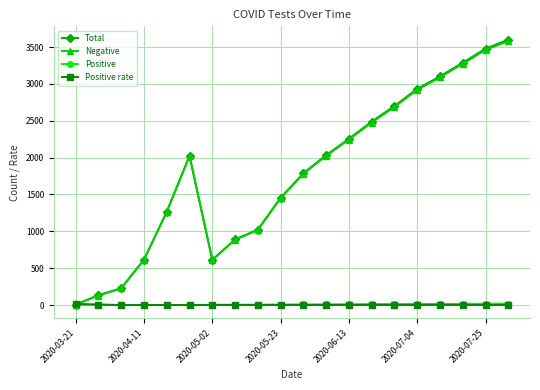

Which series has the widest spread of values?

Total